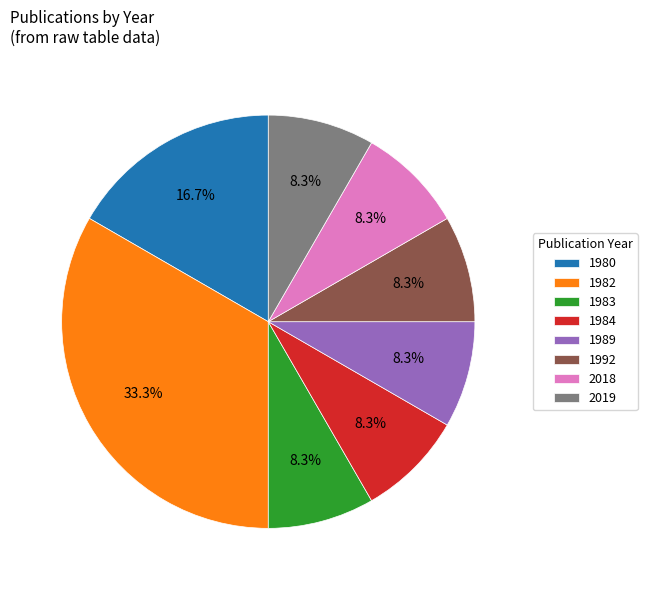

Does 1983 represent more than half of the total?

No